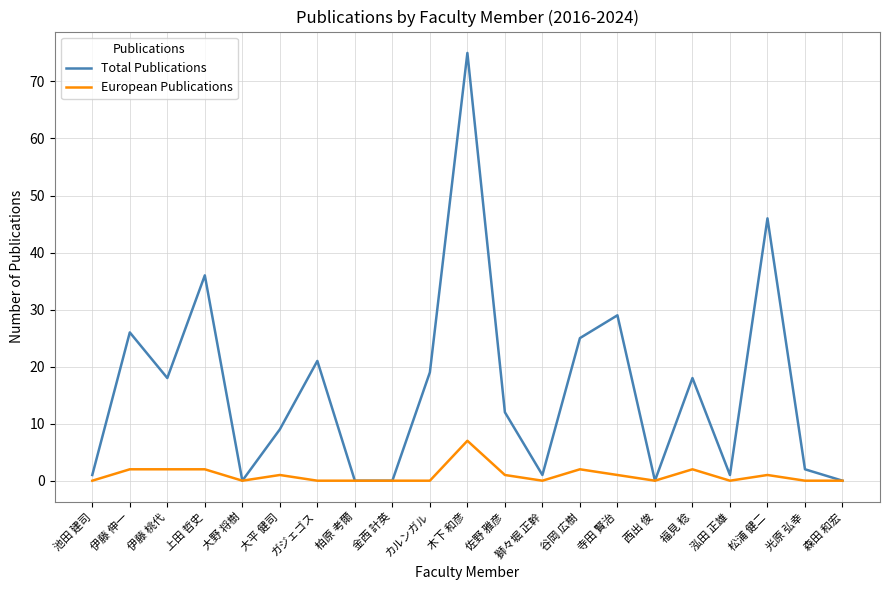

What is the sum of all Total Publications values?

339